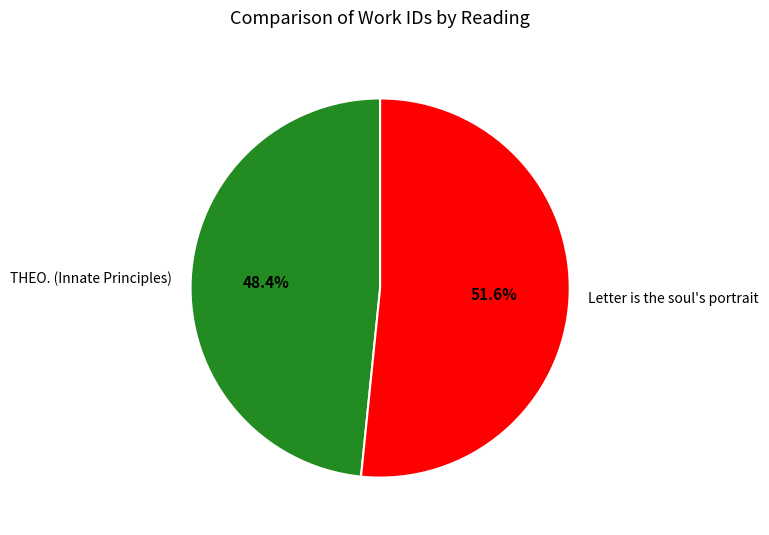

The Letter is the soul's portrait slice represents 63% of the pie. True or false?

False